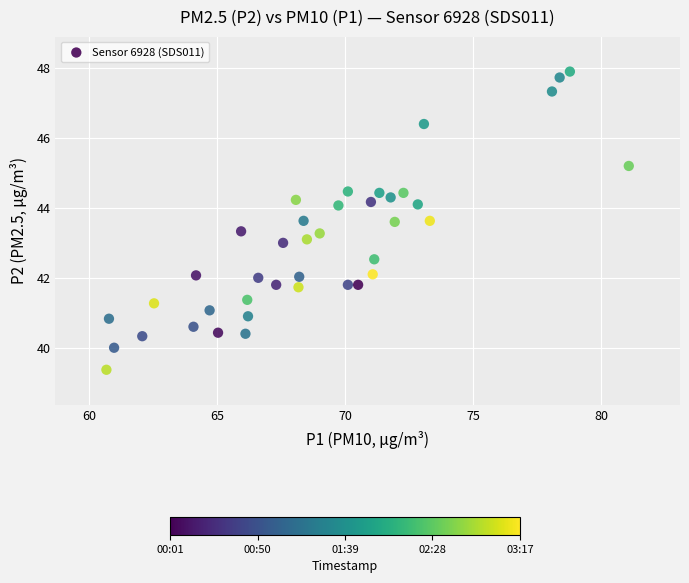

What is the range of X values (max minus min)?

20.4